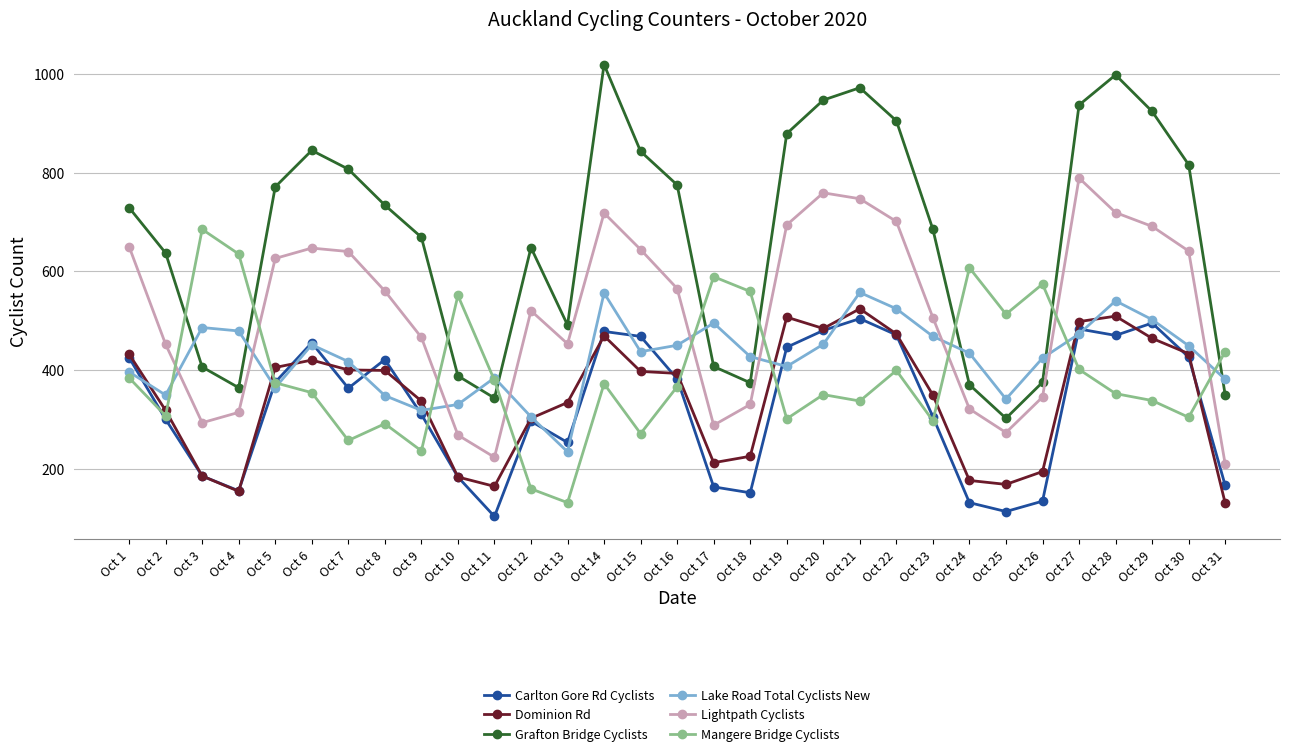

What is the value of the Lake Road Total Cyclists New point at the 22nd from the left?

524